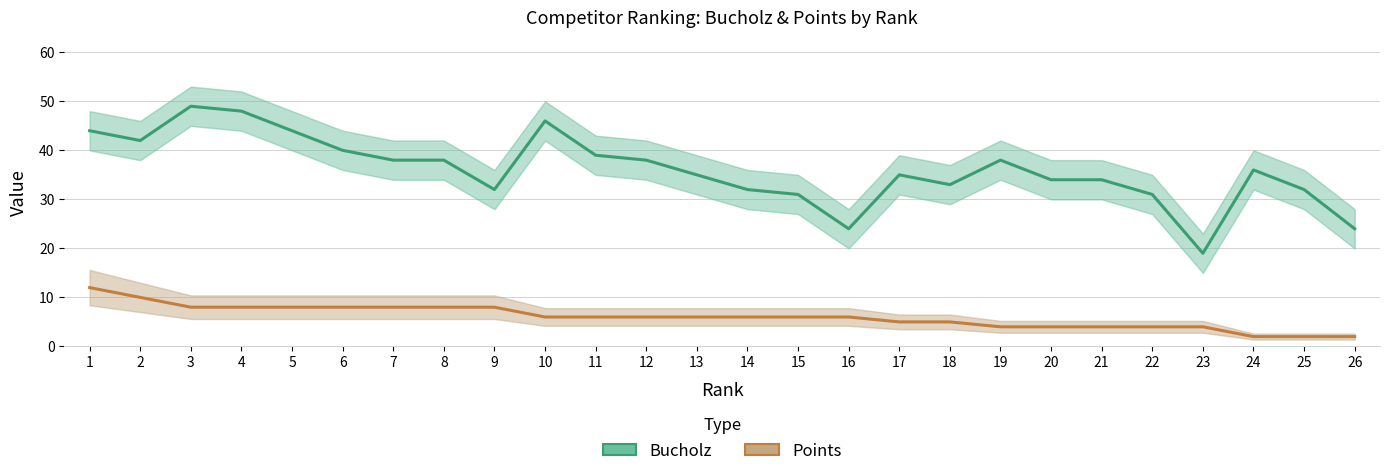

True or false: Bucholz and Points intersect in this chart.

False